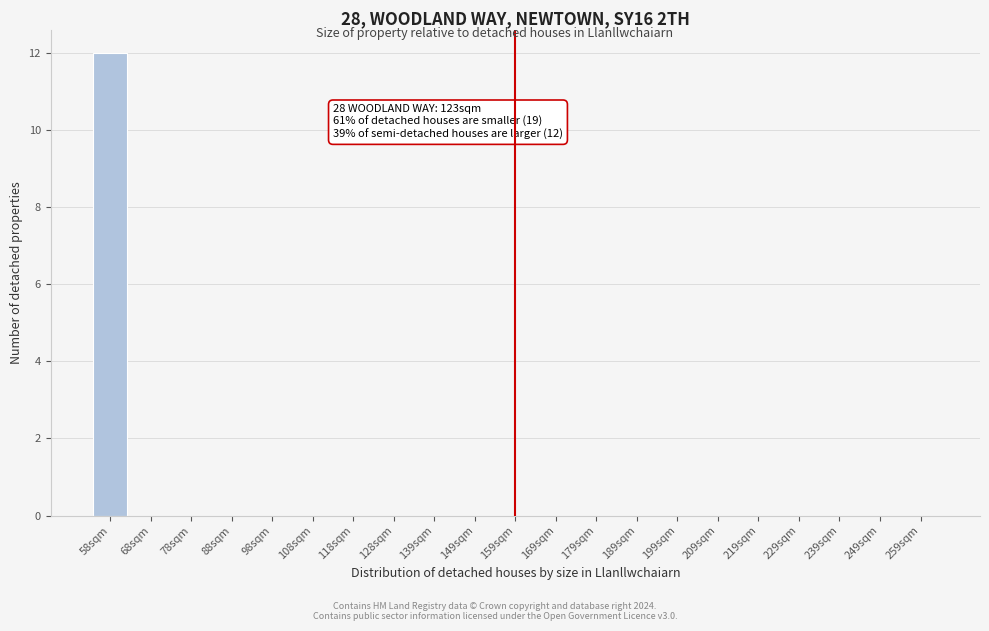

Reading left to right, transcribe all the data shown in this chart.

58sqm=12	68sqm=0	78sqm=0	88sqm=0	98sqm=0	108sqm=0	118sqm=0	128sqm=0	139sqm=0	149sqm=0	159sqm=0	169sqm=0	179sqm=0	189sqm=0	199sqm=0	209sqm=0	219sqm=0	229sqm=0	239sqm=0	249sqm=0	259sqm=0